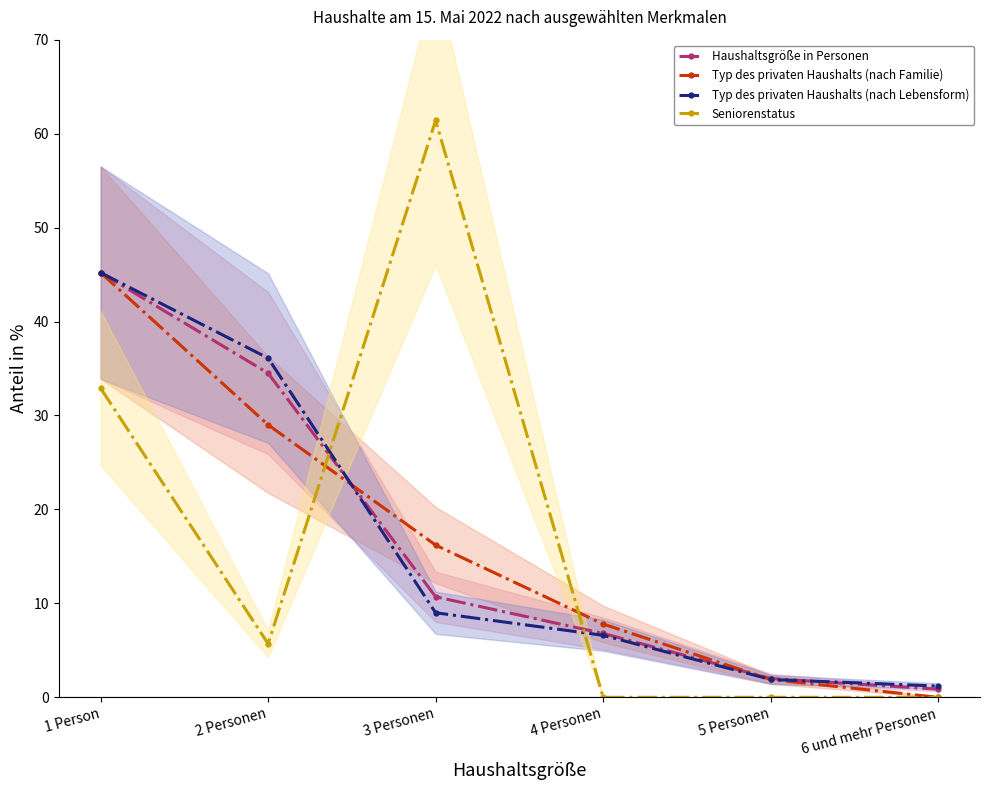

Which label corresponds to the smallest value in the chart?

6 und mehr Personen